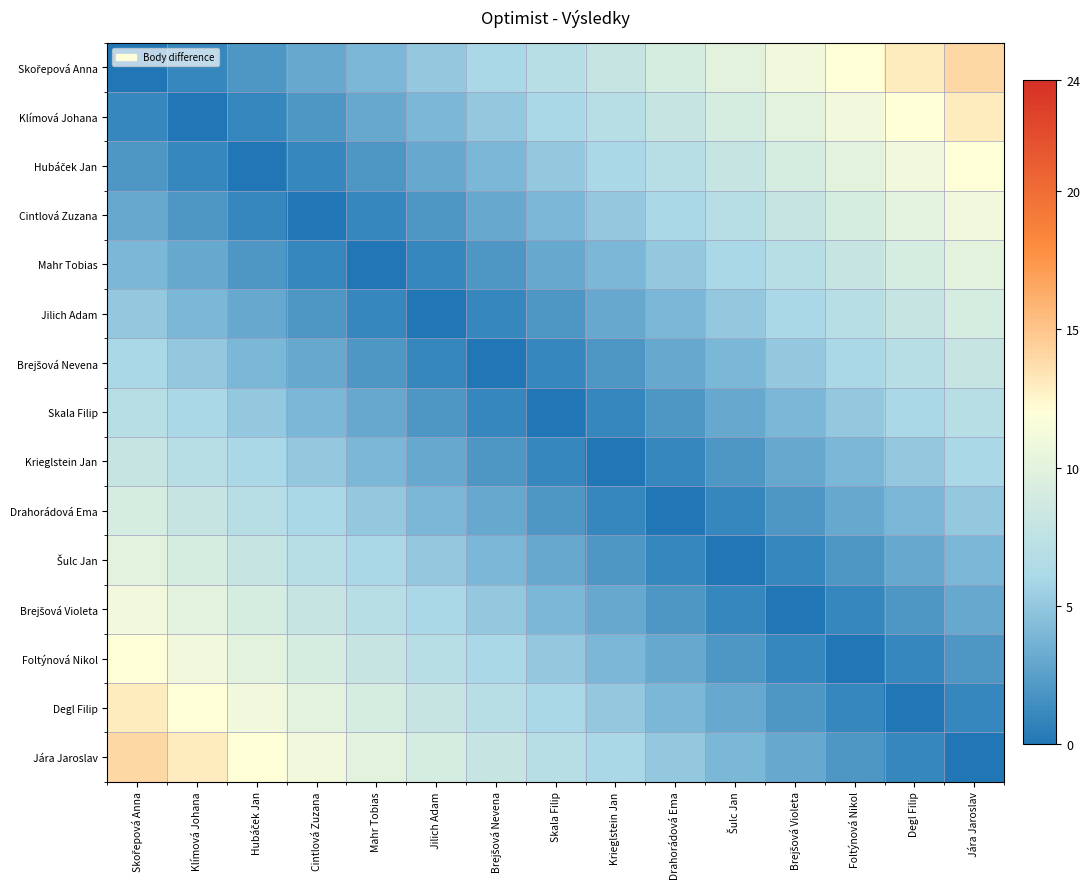

Which series has the largest total across all categories?

Skořepová Anna